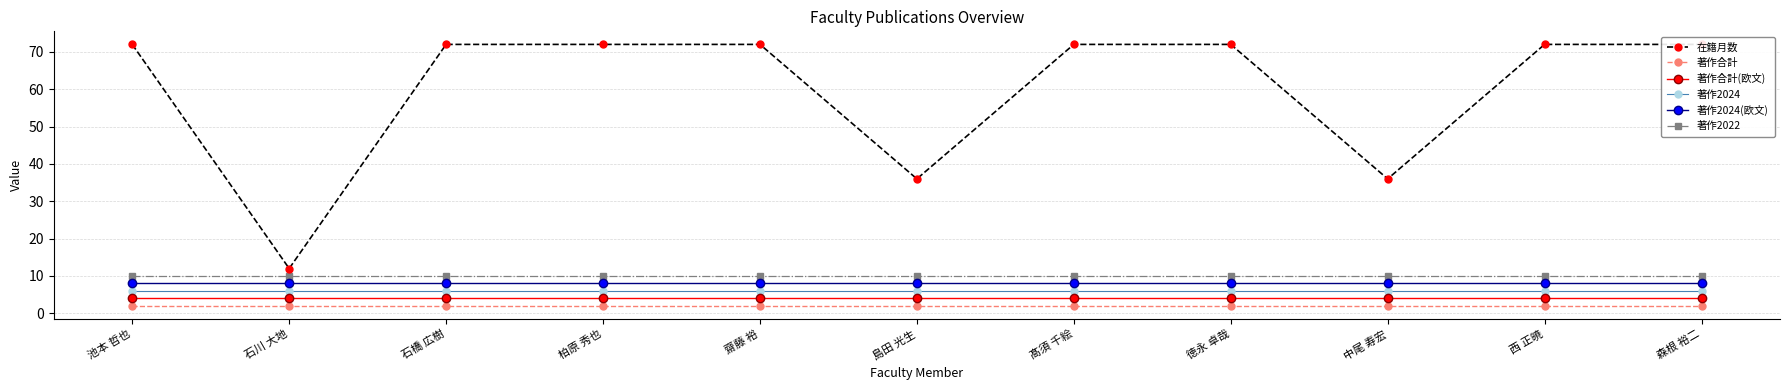

At how many categories does at least one series exceed 54?

8